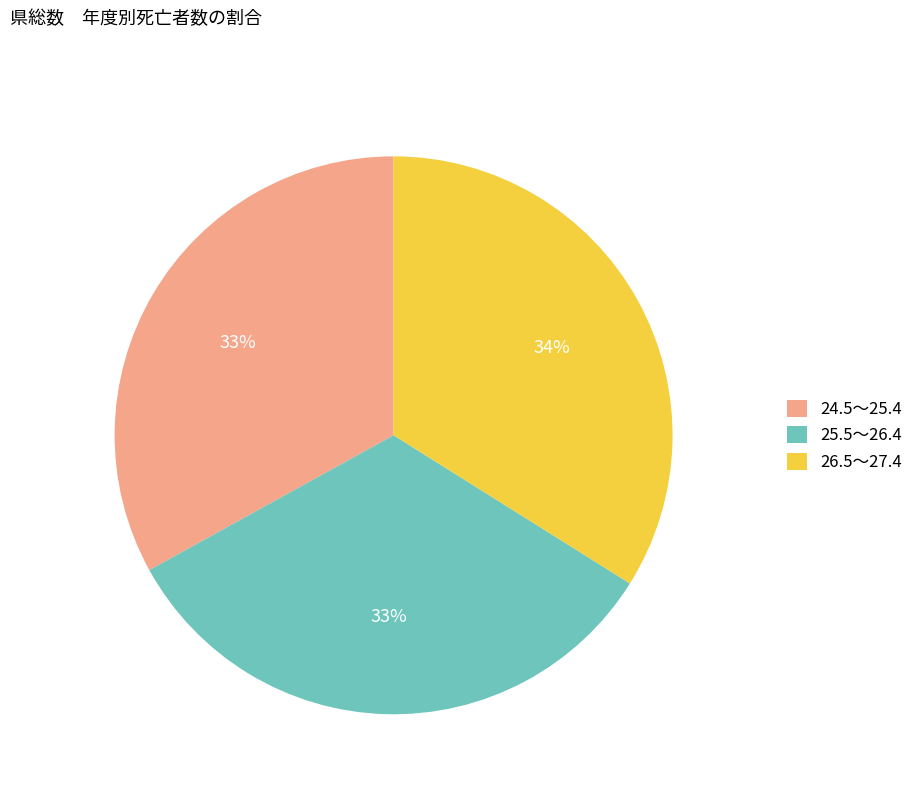

To the nearest percent, what percentage of the pie is 24.5～25.4?

33%